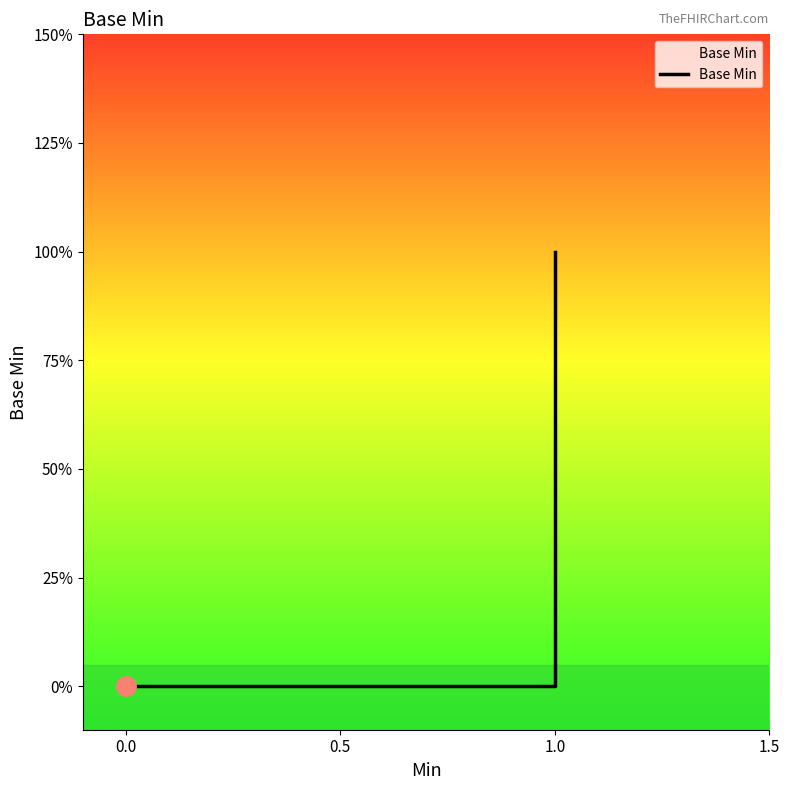

Count the number of values greater than 0.

2